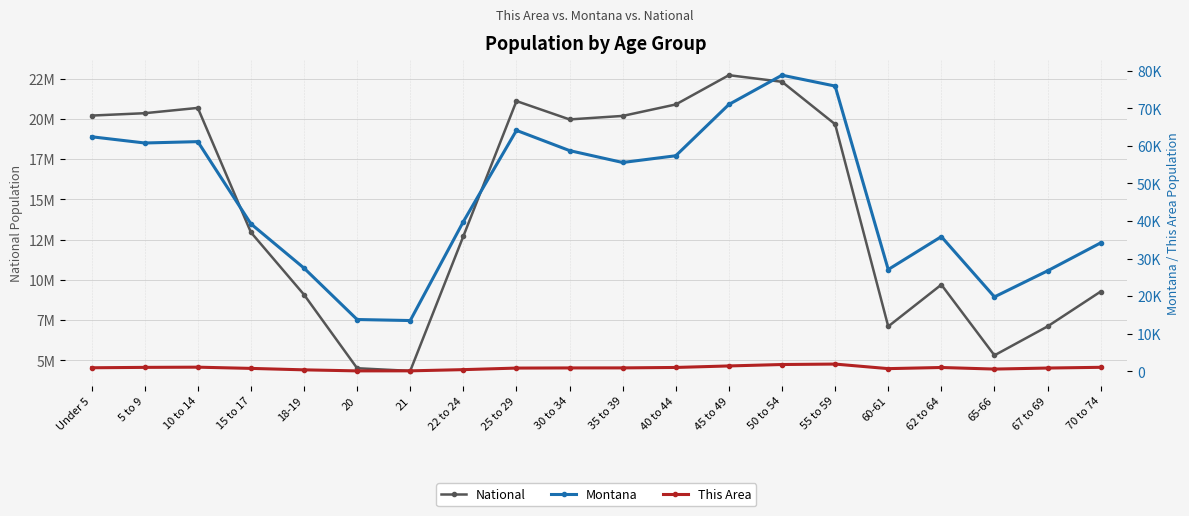

Which category has the lowest value in the National series?

21